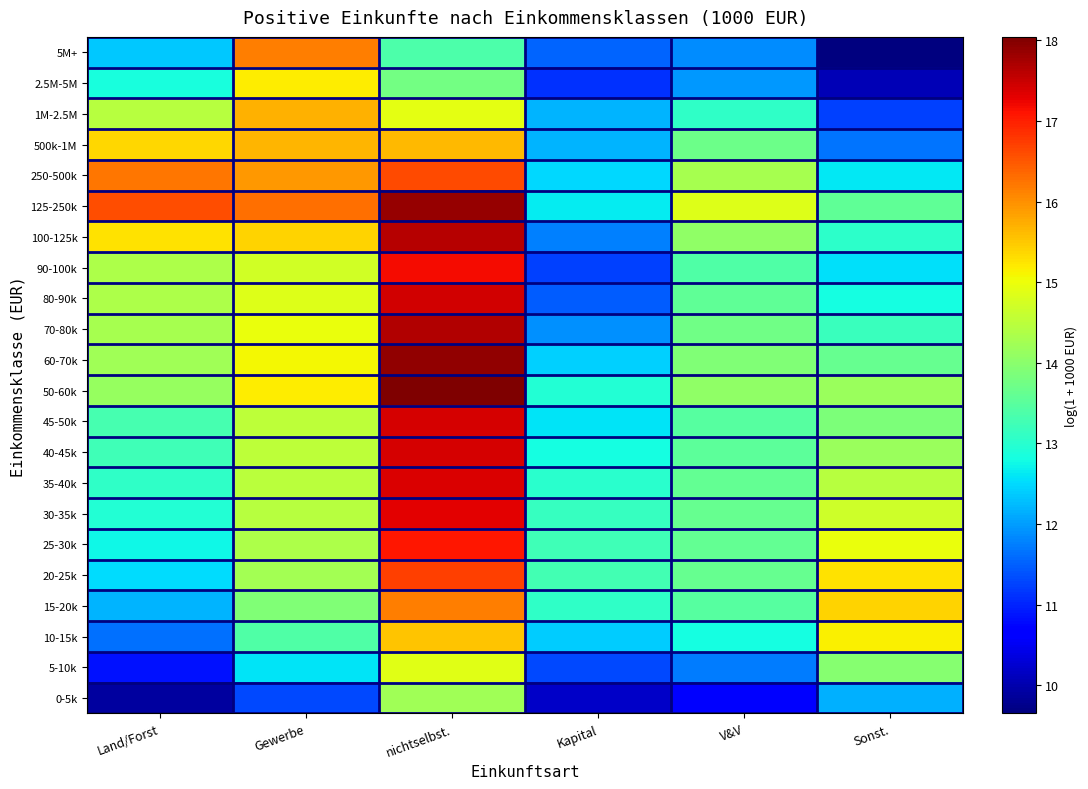

Reading right to left, extract all data points from this chart.

0-5k: Sonst.=12.1	V&V=10.6	Kapital=10.2	nichtselbst.=14.2	Gewerbe=11.3	Land/Forst=9.9
5-10k: Sonst.=14.0	V&V=11.7	Kapital=11.3	nichtselbst.=14.9	Gewerbe=12.6	Land/Forst=10.9
10-15k: Sonst.=15.1	V&V=12.8	Kapital=12.4	nichtselbst.=15.5	Gewerbe=13.4	Land/Forst=11.6
15-20k: Sonst.=15.4	V&V=13.5	Kapital=13.1	nichtselbst.=16.2	Gewerbe=13.9	Land/Forst=12.2
20-25k: Sonst.=15.3	V&V=13.6	Kapital=13.3	nichtselbst.=16.7	Gewerbe=14.2	Land/Forst=12.5
25-30k: Sonst.=15.0	V&V=13.6	Kapital=13.2	nichtselbst.=17.1	Gewerbe=14.4	Land/Forst=12.7
30-35k: Sonst.=14.7	V&V=13.6	Kapital=13.1	nichtselbst.=17.3	Gewerbe=14.4	Land/Forst=12.9
35-40k: Sonst.=14.4	V&V=13.6	Kapital=13.0	nichtselbst.=17.4	Gewerbe=14.5	Land/Forst=13.1
40-45k: Sonst.=14.2	V&V=13.5	Kapital=12.8	nichtselbst.=17.4	Gewerbe=14.5	Land/Forst=13.2
45-50k: Sonst.=13.9	V&V=13.5	Kapital=12.6	nichtselbst.=17.4	Gewerbe=14.5	Land/Forst=13.3
50-60k: Sonst.=14.2	V&V=14.1	Kapital=12.9	nichtselbst.=18.0	Gewerbe=15.2	Land/Forst=14.1
60-70k: Sonst.=13.6	V&V=13.9	Kapital=12.4	nichtselbst.=17.9	Gewerbe=15.1	Land/Forst=14.2
70-80k: Sonst.=13.2	V&V=13.7	Kapital=11.9	nichtselbst.=17.7	Gewerbe=15.0	Land/Forst=14.3
80-90k: Sonst.=12.8	V&V=13.6	Kapital=11.5	nichtselbst.=17.4	Gewerbe=14.8	Land/Forst=14.3
90-100k: Sonst.=12.5	V&V=13.4	Kapital=11.2	nichtselbst.=17.2	Gewerbe=14.7	Land/Forst=14.4
100-125k: Sonst.=13.0	V&V=14.1	Kapital=11.8	nichtselbst.=17.6	Gewerbe=15.4	Land/Forst=15.3
125-250k: Sonst.=13.6	V&V=14.8	Kapital=12.7	nichtselbst.=17.8	Gewerbe=16.3	Land/Forst=16.6
250-500k: Sonst.=12.6	V&V=14.3	Kapital=12.5	nichtselbst.=16.6	Gewerbe=15.9	Land/Forst=16.2
500k-1M: Sonst.=11.7	V&V=13.7	Kapital=12.2	nichtselbst.=15.6	Gewerbe=15.7	Land/Forst=15.4
1M-2.5M: Sonst.=11.2	V&V=13.1	Kapital=12.2	nichtselbst.=14.9	Gewerbe=15.7	Land/Forst=14.4
2.5M-5M: Sonst.=10.1	V&V=12.0	Kapital=11.1	nichtselbst.=13.8	Gewerbe=15.2	Land/Forst=12.8
5M+: Sonst.=9.7	V&V=11.9	Kapital=11.6	nichtselbst.=13.4	Gewerbe=16.2	Land/Forst=12.4